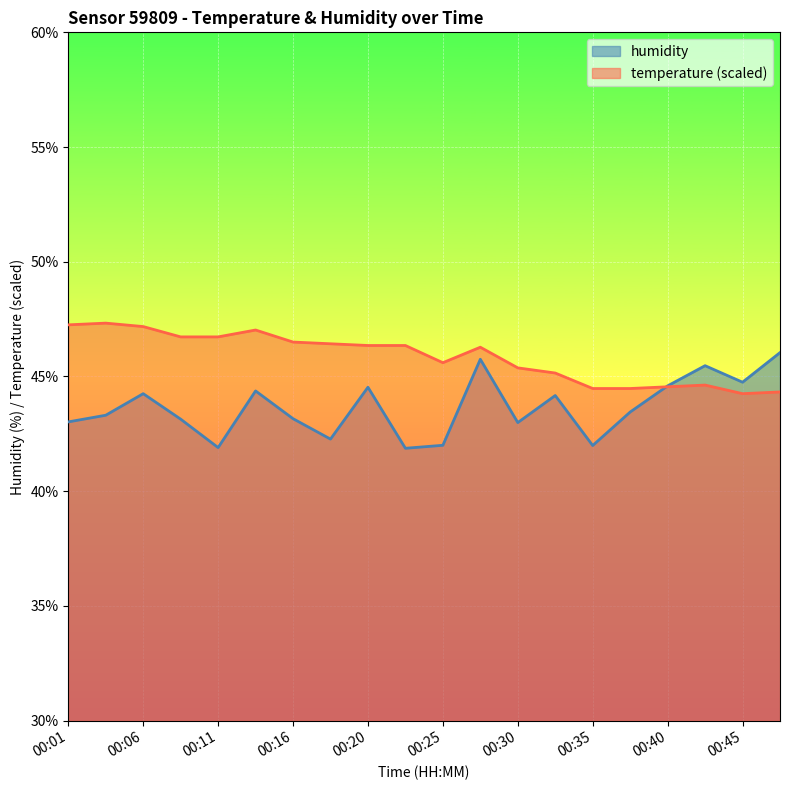

Is the value of humidity at 00:33 greater than the value of temperature at 00:11?

No